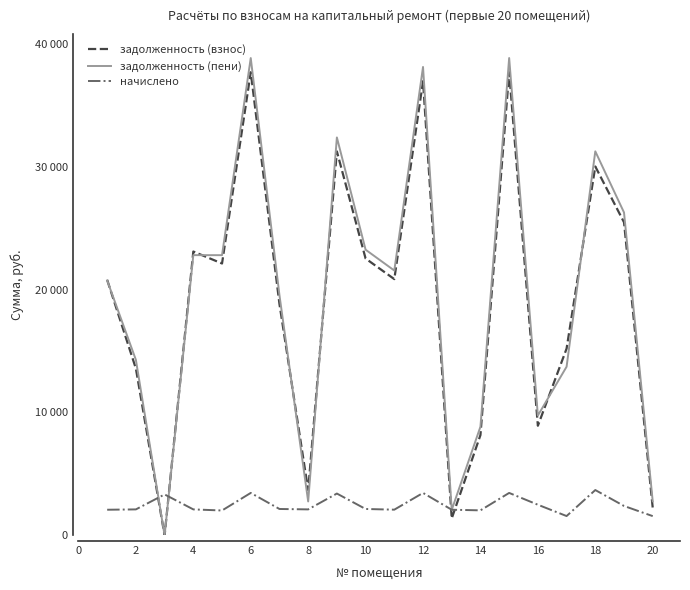

Does the chart have visible grid lines?

No